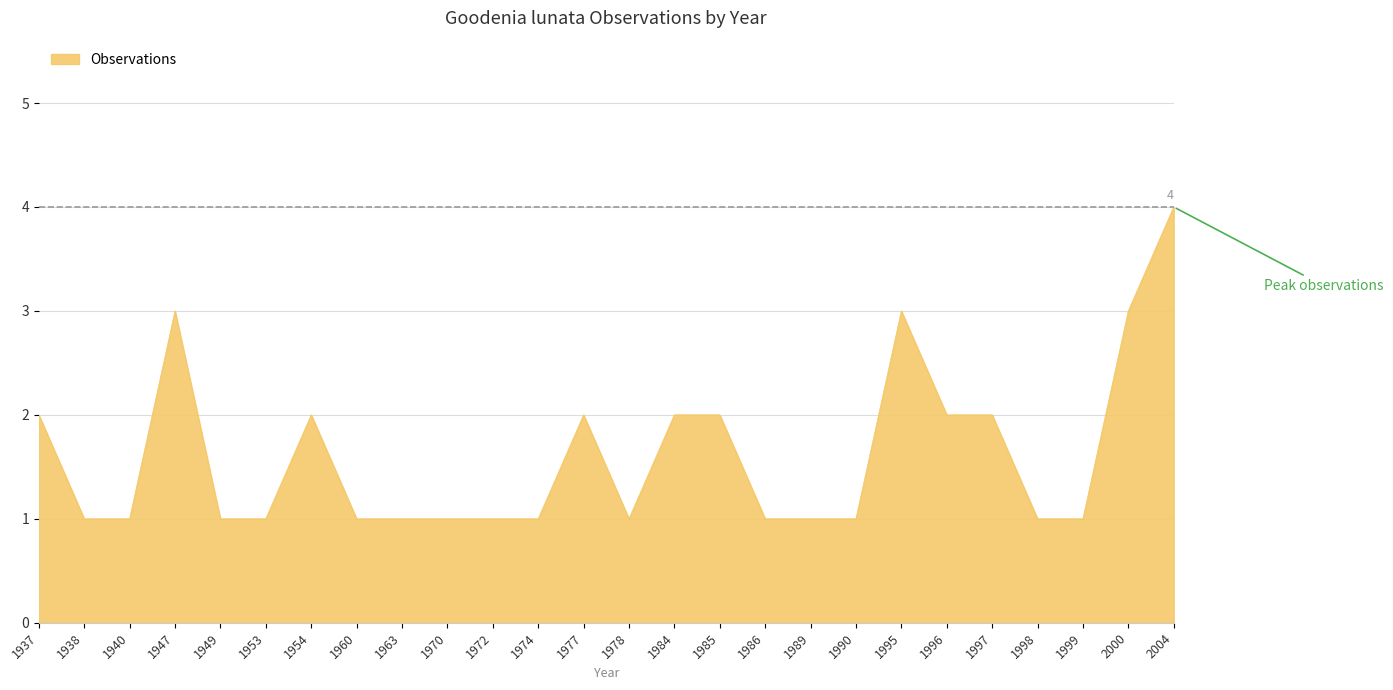

What is the greatest value displayed?

4